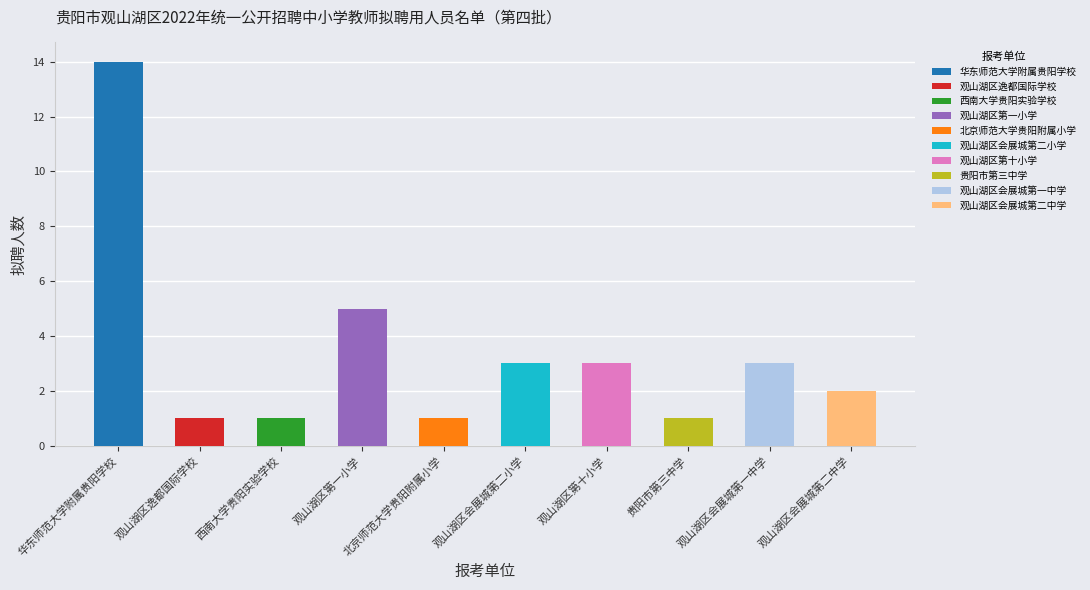

What is the average value?

3